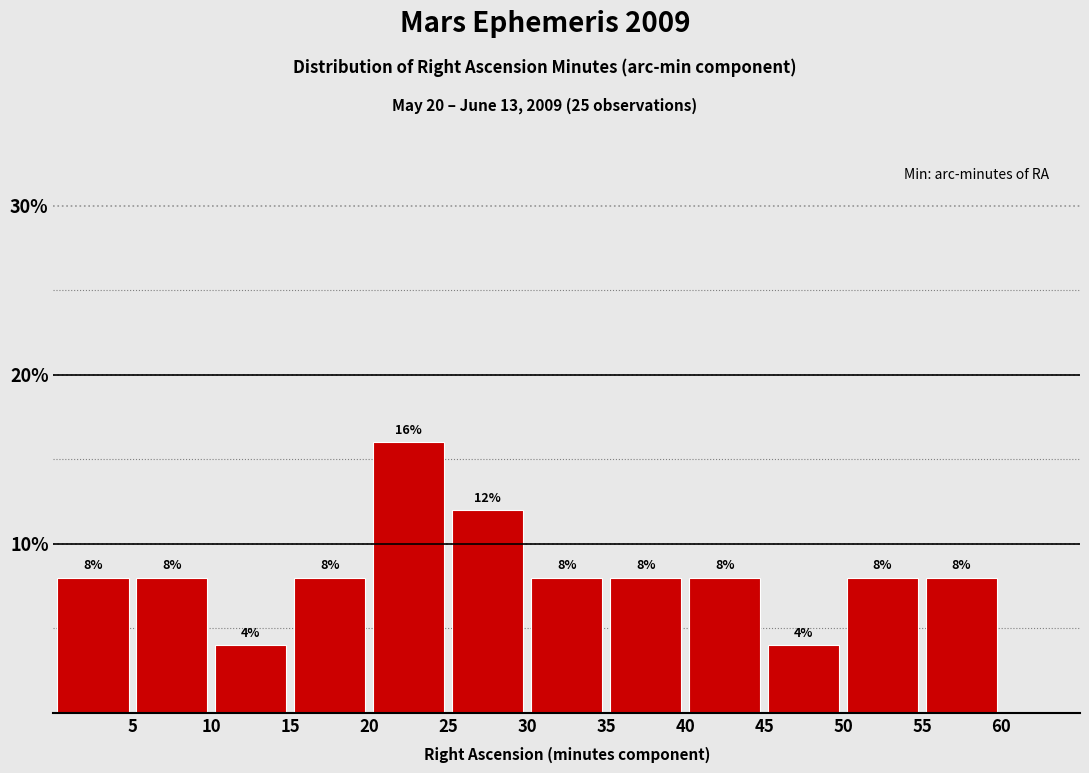

Over which range of the x-axis is the bar tallest?

20 to 25